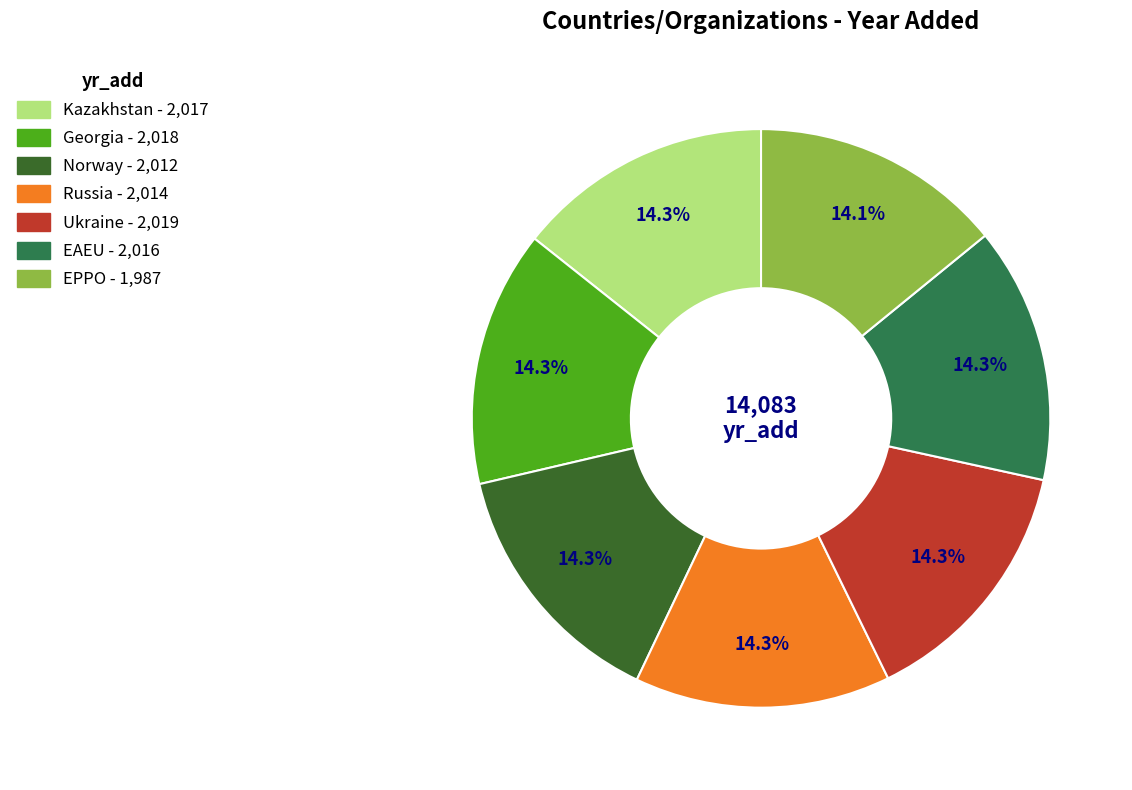

What percentage is the EPPO slice, to the nearest percent?

14%